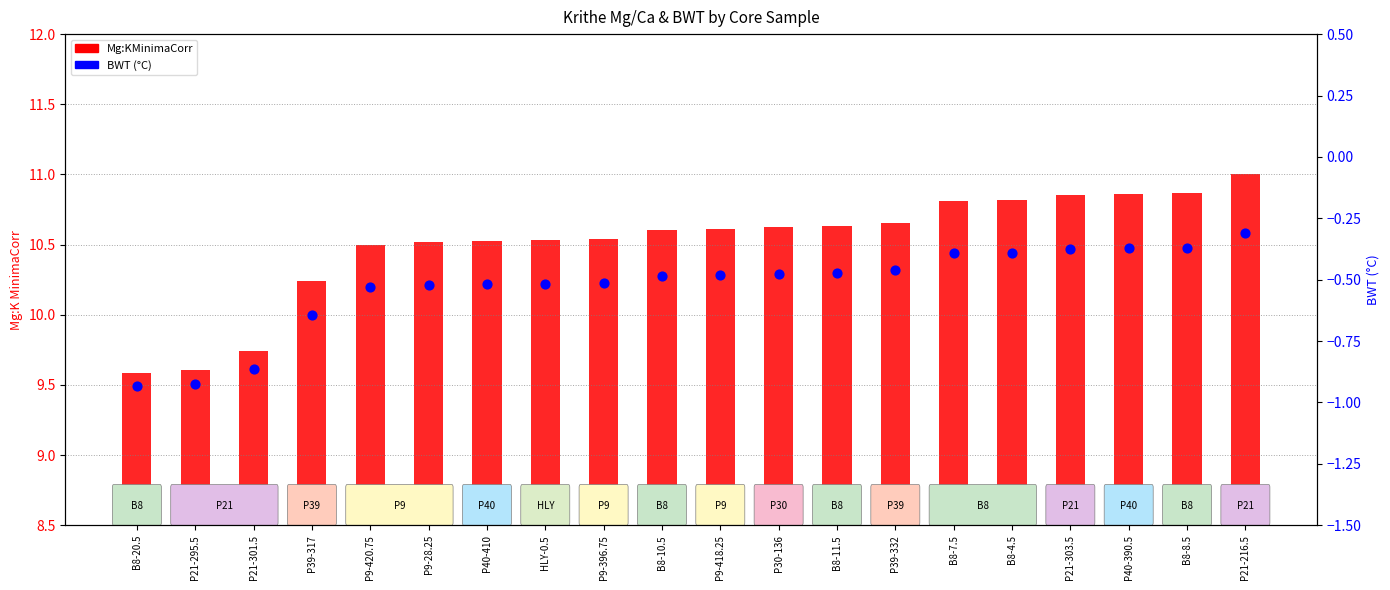

Which series has the largest total across all categories?

Mg:KMinimaCorr